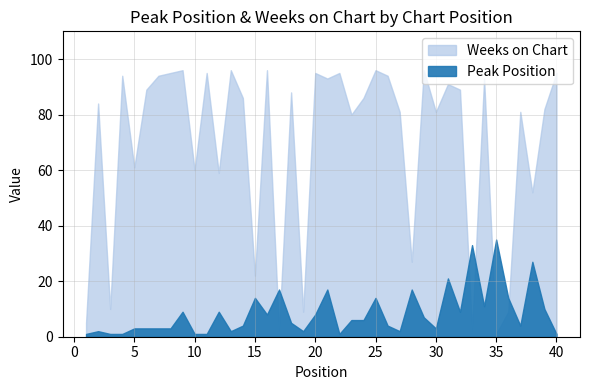

What is the difference between the maximum and minimum values in the Weeks on Chart series?

95